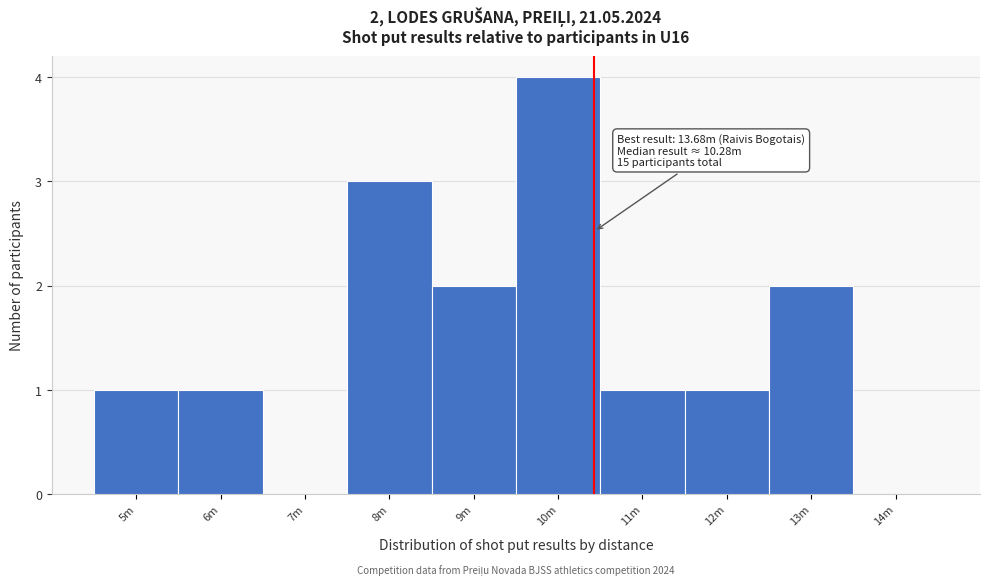

Reading left to right, extract all data points from this chart.

5m=1	6m=1	7m=0	8m=3	9m=2	10m=4	11m=1	12m=1	13m=2	14m=0